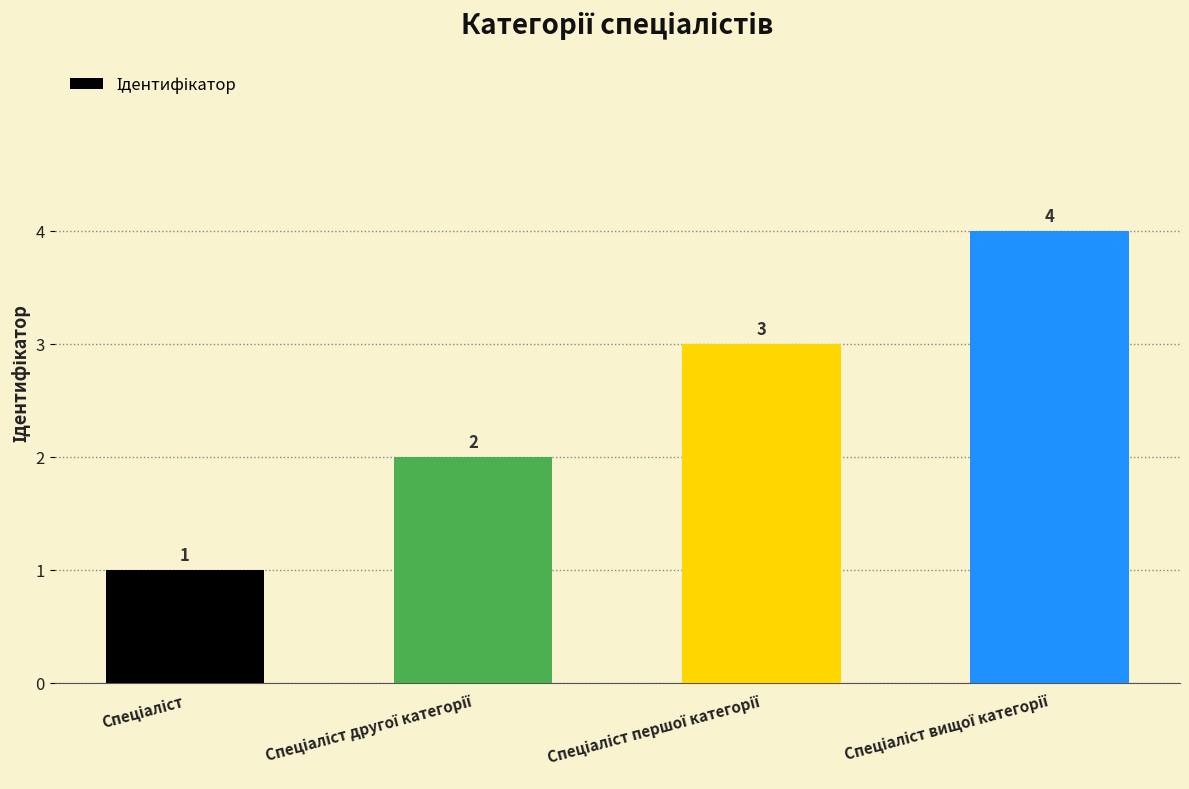

Are the bars grouped side by side (vs. stacked)?

No